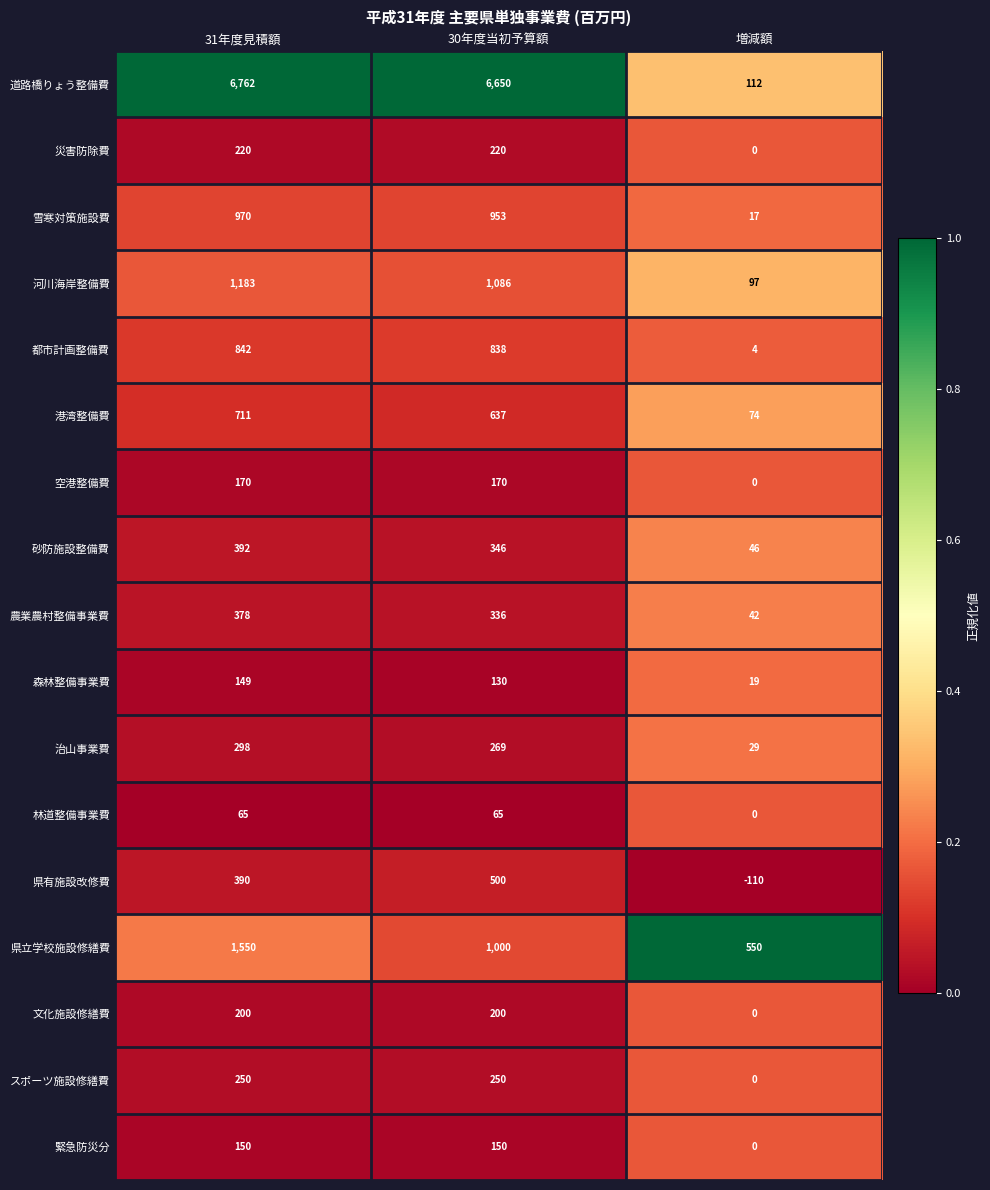

Is it true that 県有施設改修費 equals 698 at 30年度当初予算額?

False